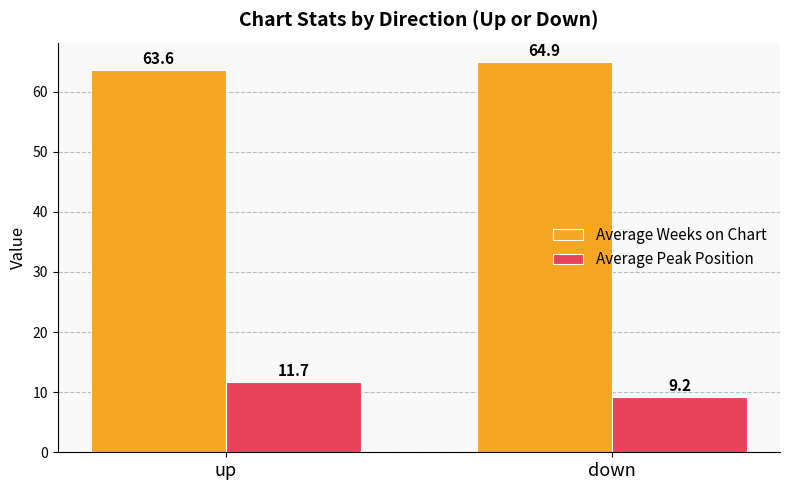

The value of Average Weeks on Chart at down is 64.9. True or false?

True